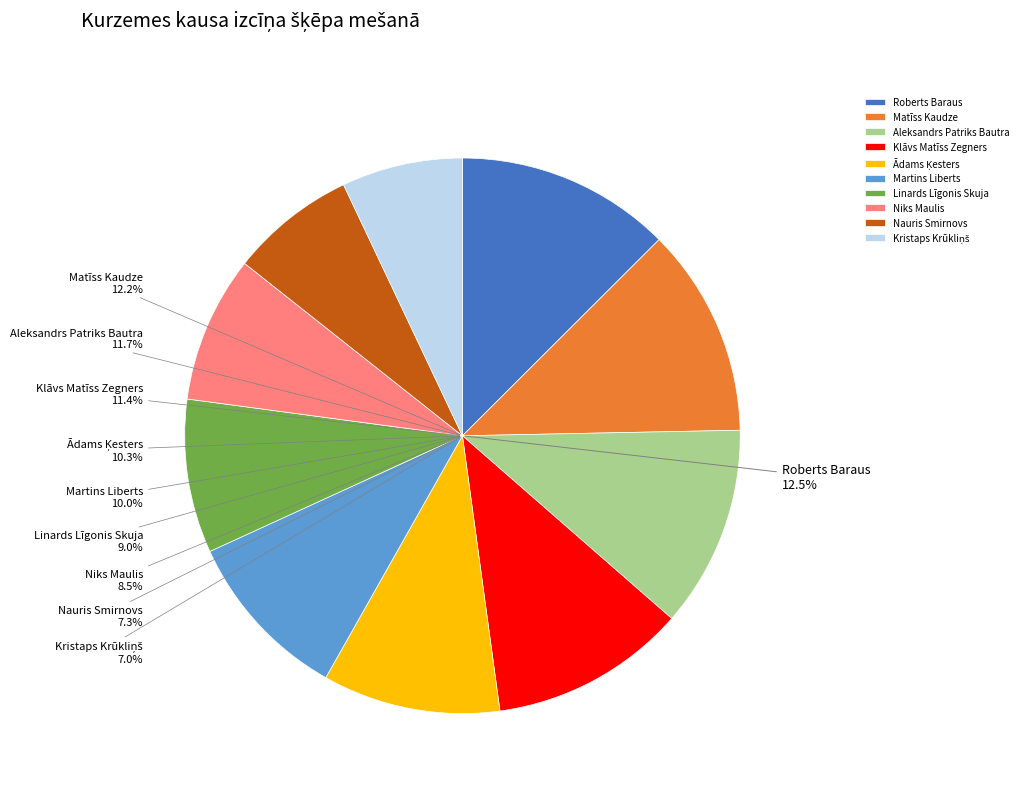

Which slice is the largest?

Roberts Baraus